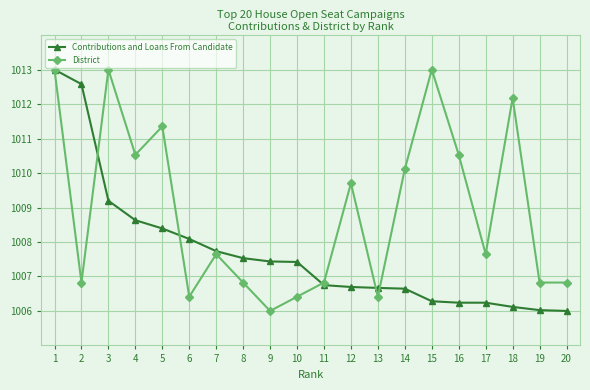

List the series in order of their overall mean, highest first.

District, Contributions and Loans From Candidate